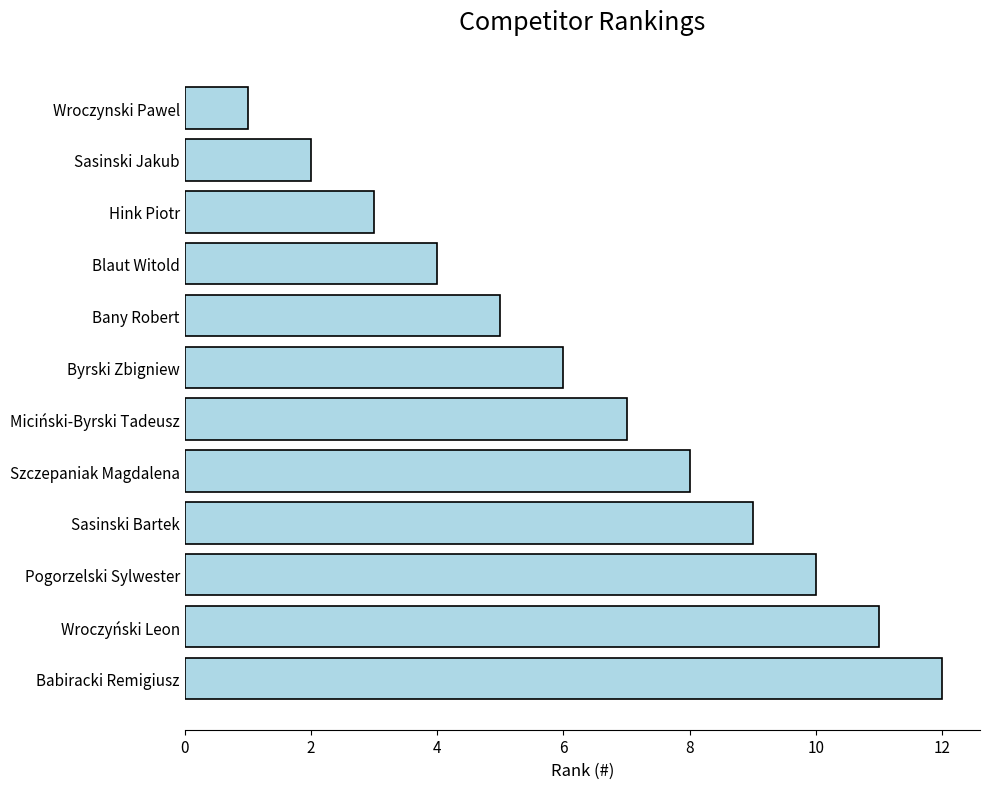

What is the ratio of the value at Szczepaniak Magdalena to the value at Sasinski Jakub?

4.0